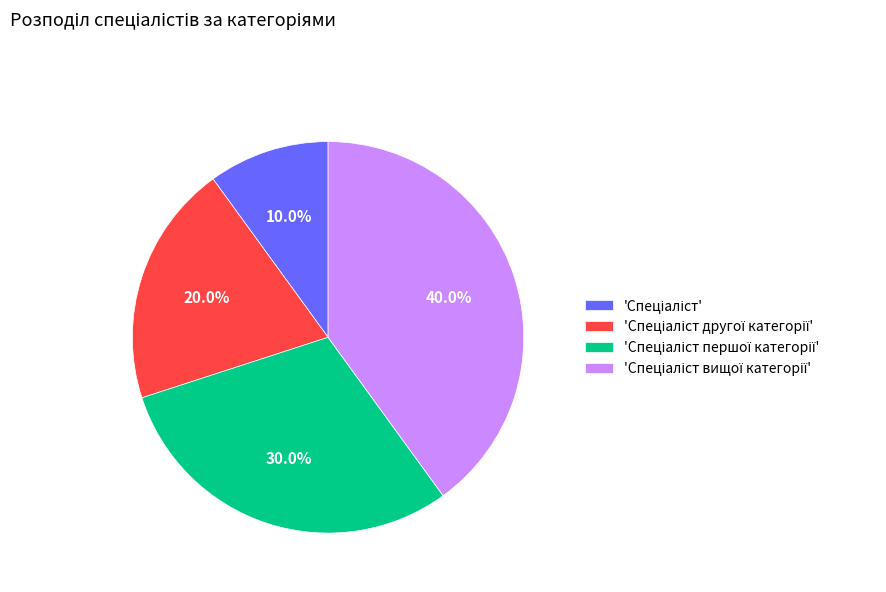

Is there any slice that represents more than half of the pie?

No